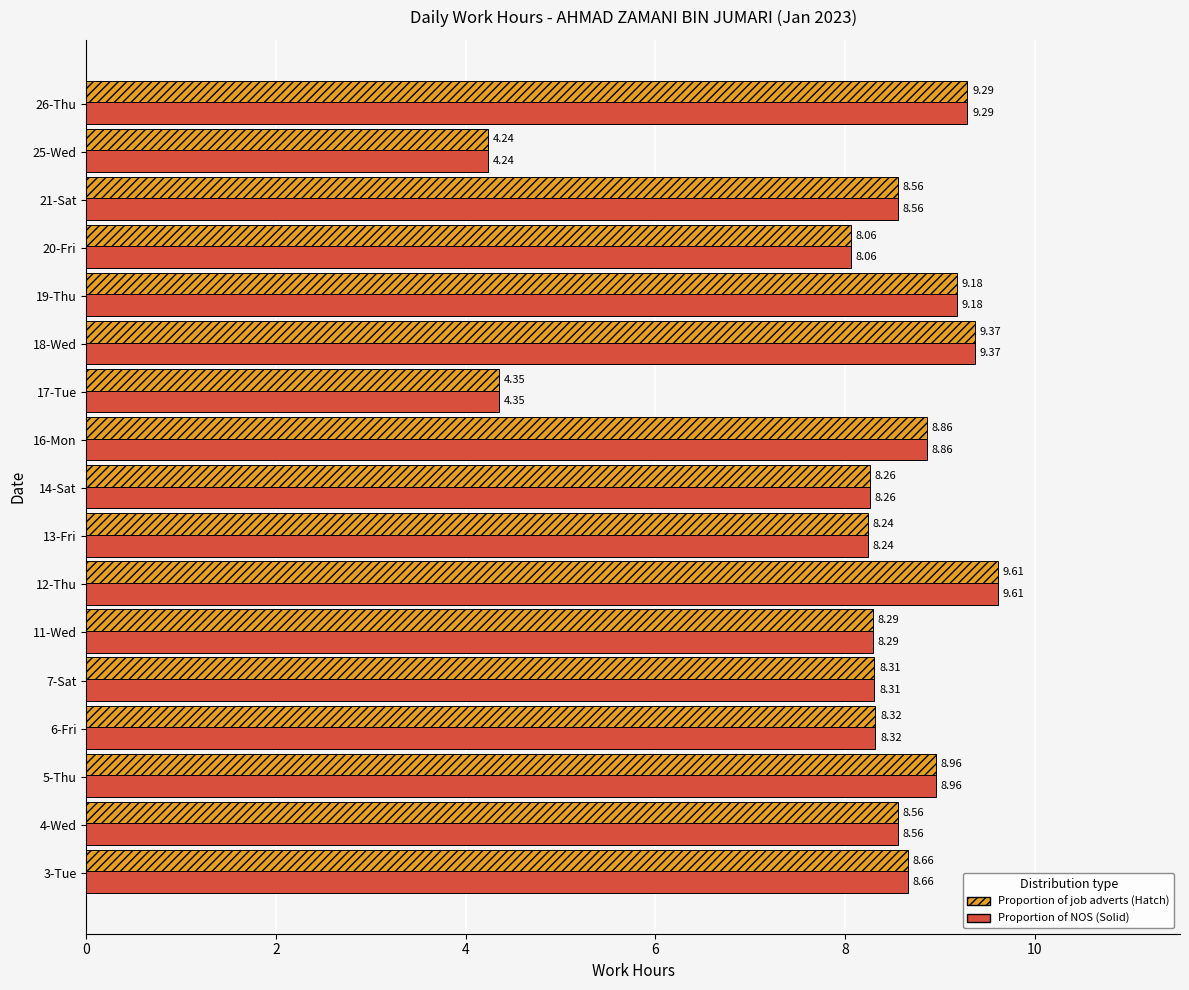

At which category is the sum across all series the highest?

12-Thu